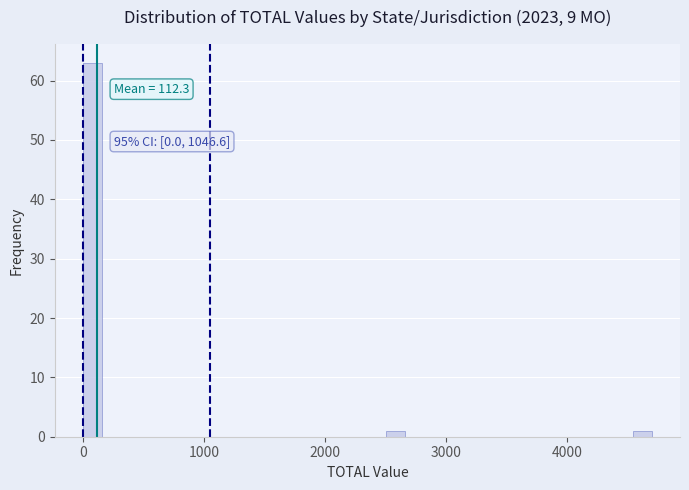

Read against the x-axis, roughly where is the centre of the tallest bar?

100